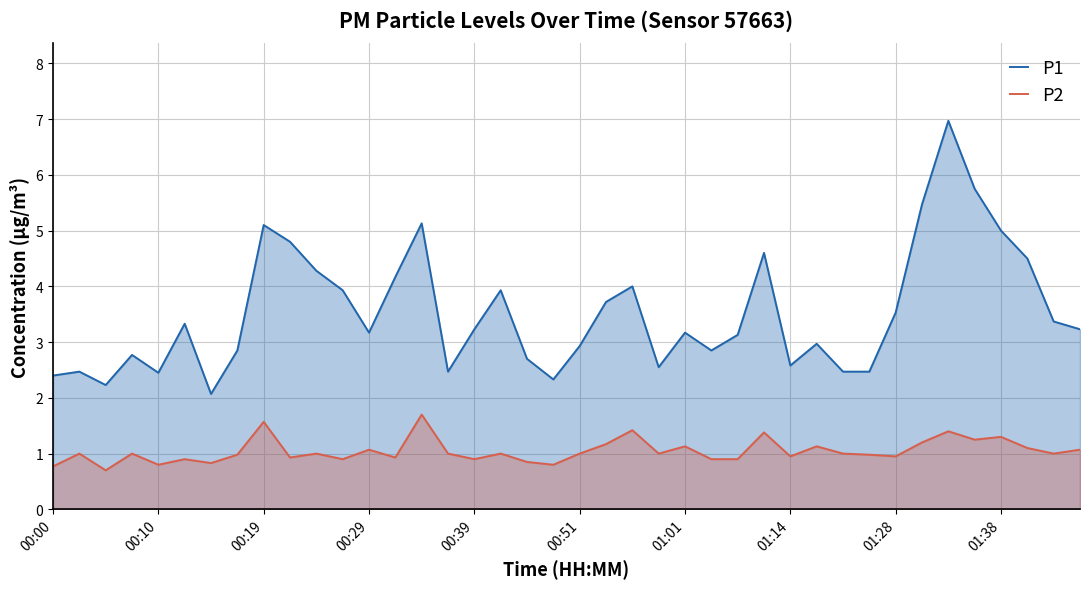

What is the highest value of the P2 series?

1.7